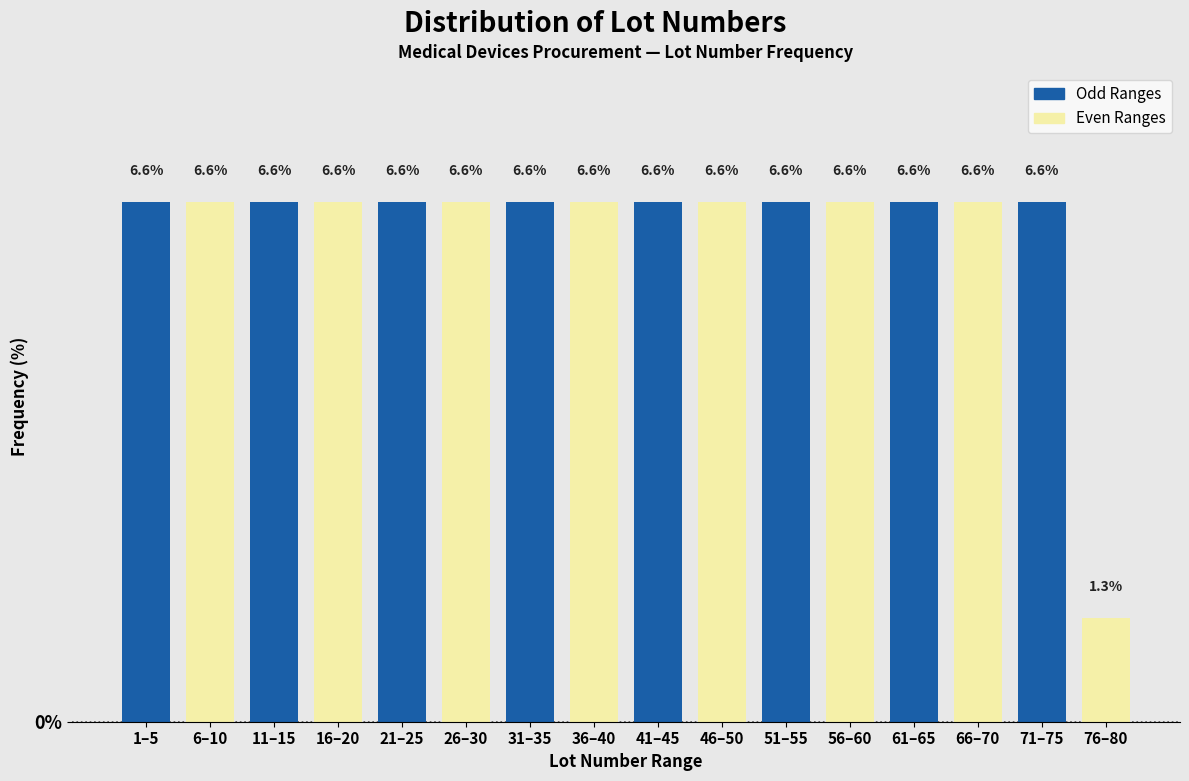

Reading left to right, what are all the values shown in this chart?

1–5=6.6	6–10=6.6	11–15=6.6	16–20=6.6	21–25=6.6	26–30=6.6	31–35=6.6	36–40=6.6	41–45=6.6	46–50=6.6	51–55=6.6	56–60=6.6	61–65=6.6	66–70=6.6	71–75=6.6	76–80=1.3